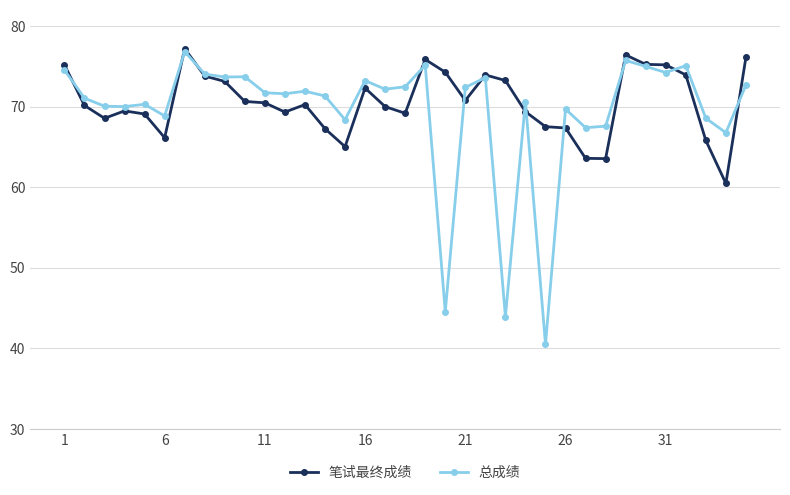

What is the minimum value shown in the chart?

40.5